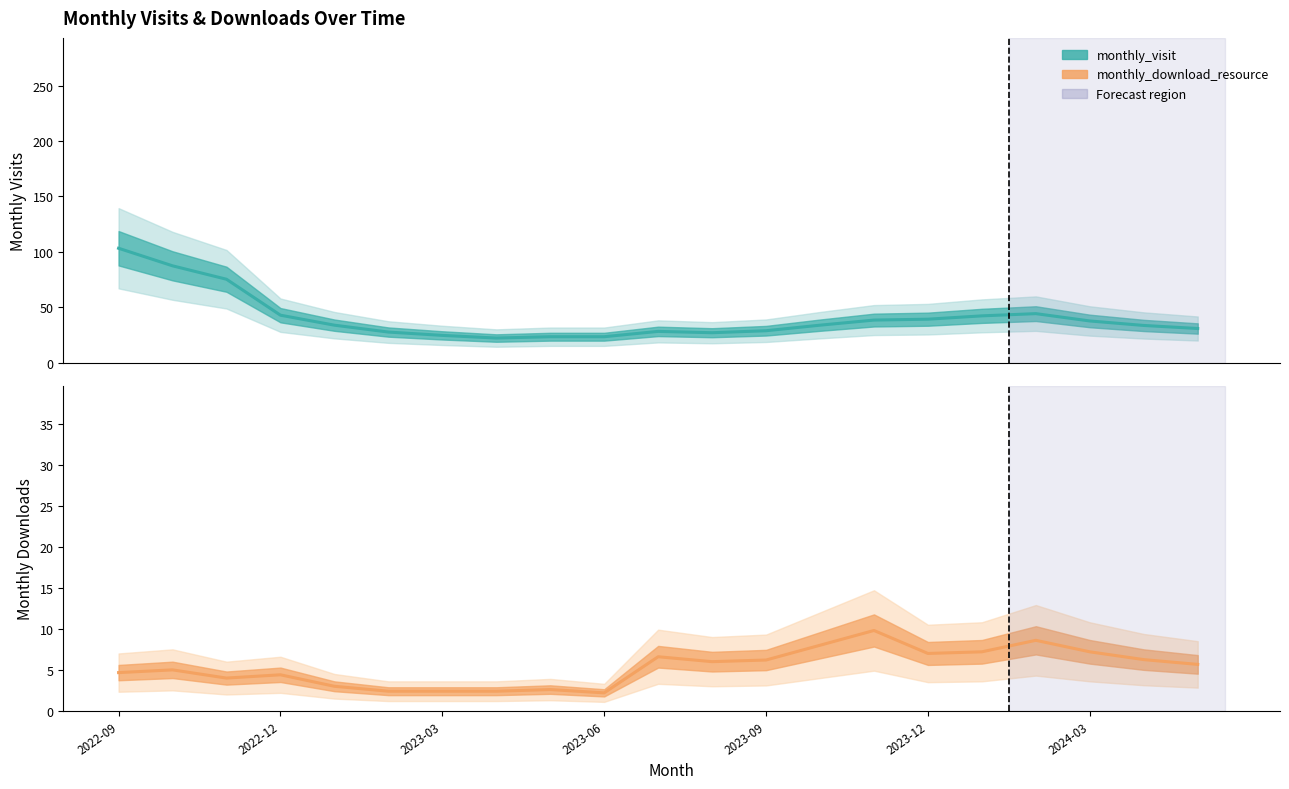

What is the difference between the highest and lowest values at 8?

21.0